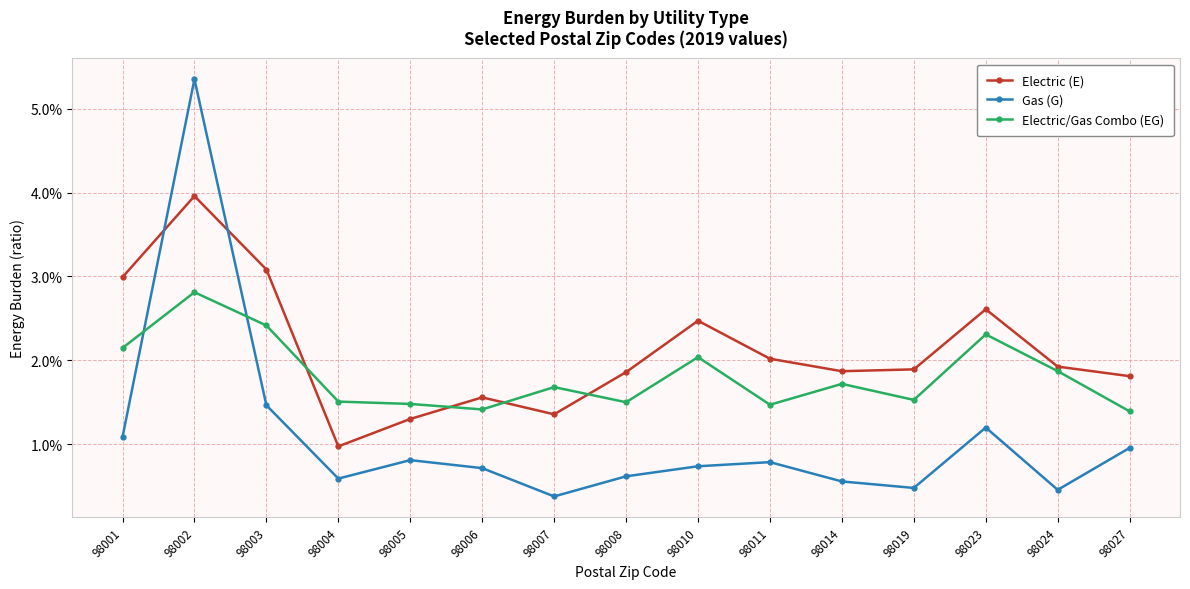

Which category has the lowest value across all series?

98007